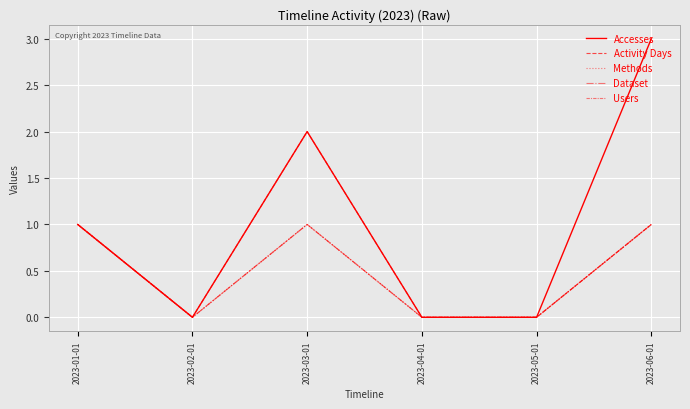

The Users series shows 1 at 2023-03-01. True or false?

False